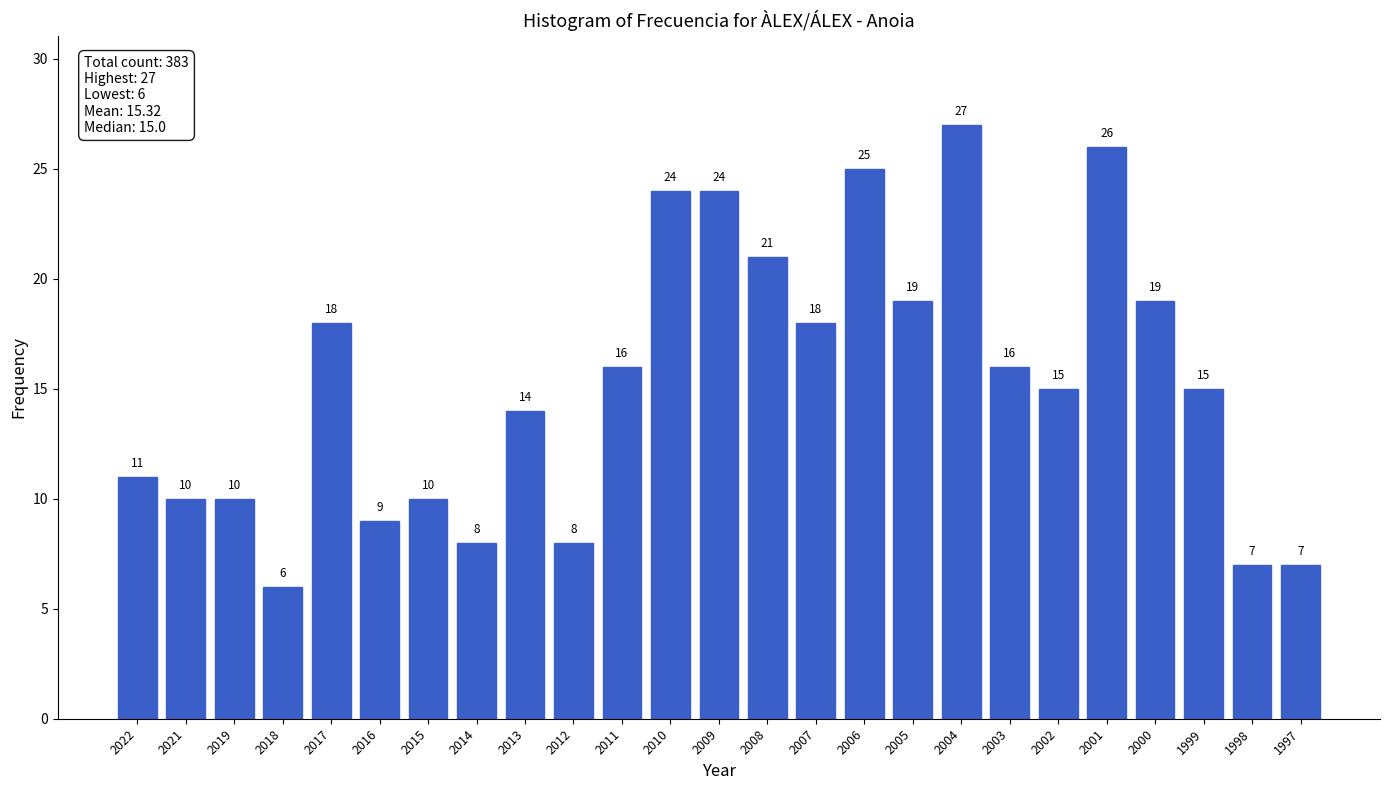

Reading right to left, list all the values displayed in this chart.

1997=7	1998=7	1999=15	2000=19	2001=26	2002=15	2003=16	2004=27	2005=19	2006=25	2007=18	2008=21	2009=24	2010=24	2011=16	2012=8	2013=14	2014=8	2015=10	2016=9	2017=18	2018=6	2019=10	2021=10	2022=11